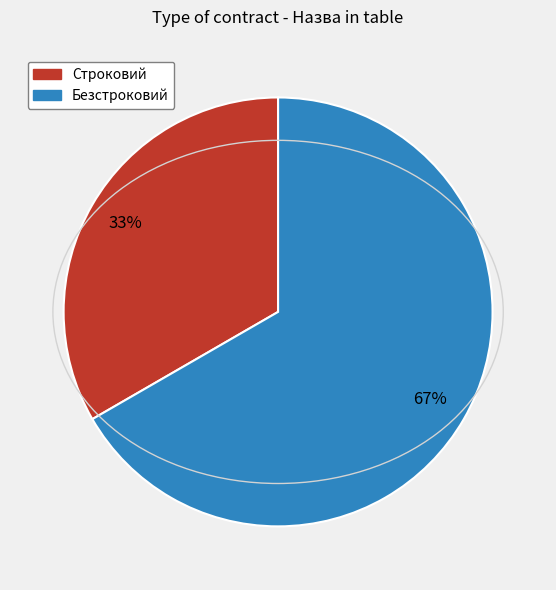

Between Строковий and Безстроковий, which is larger?

Безстроковий